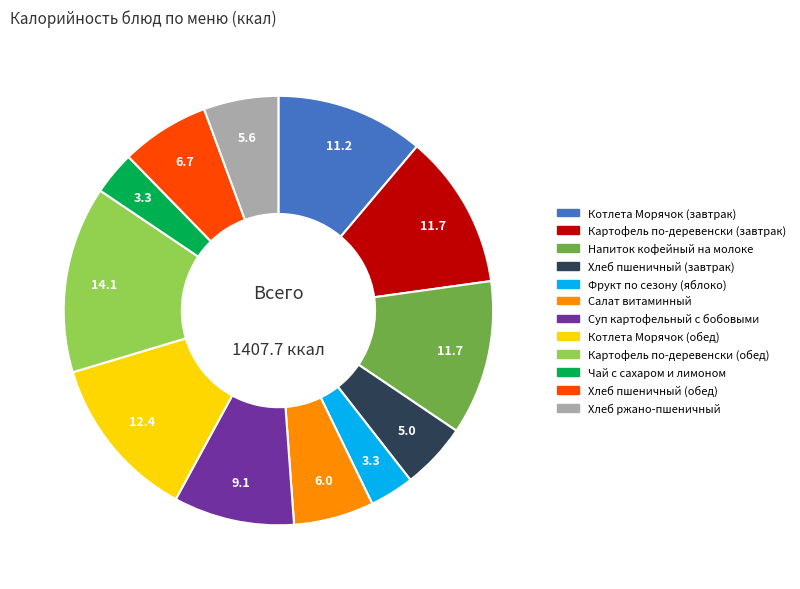

Which category has the biggest portion of the pie?

Картофель по-деревенски (обед)